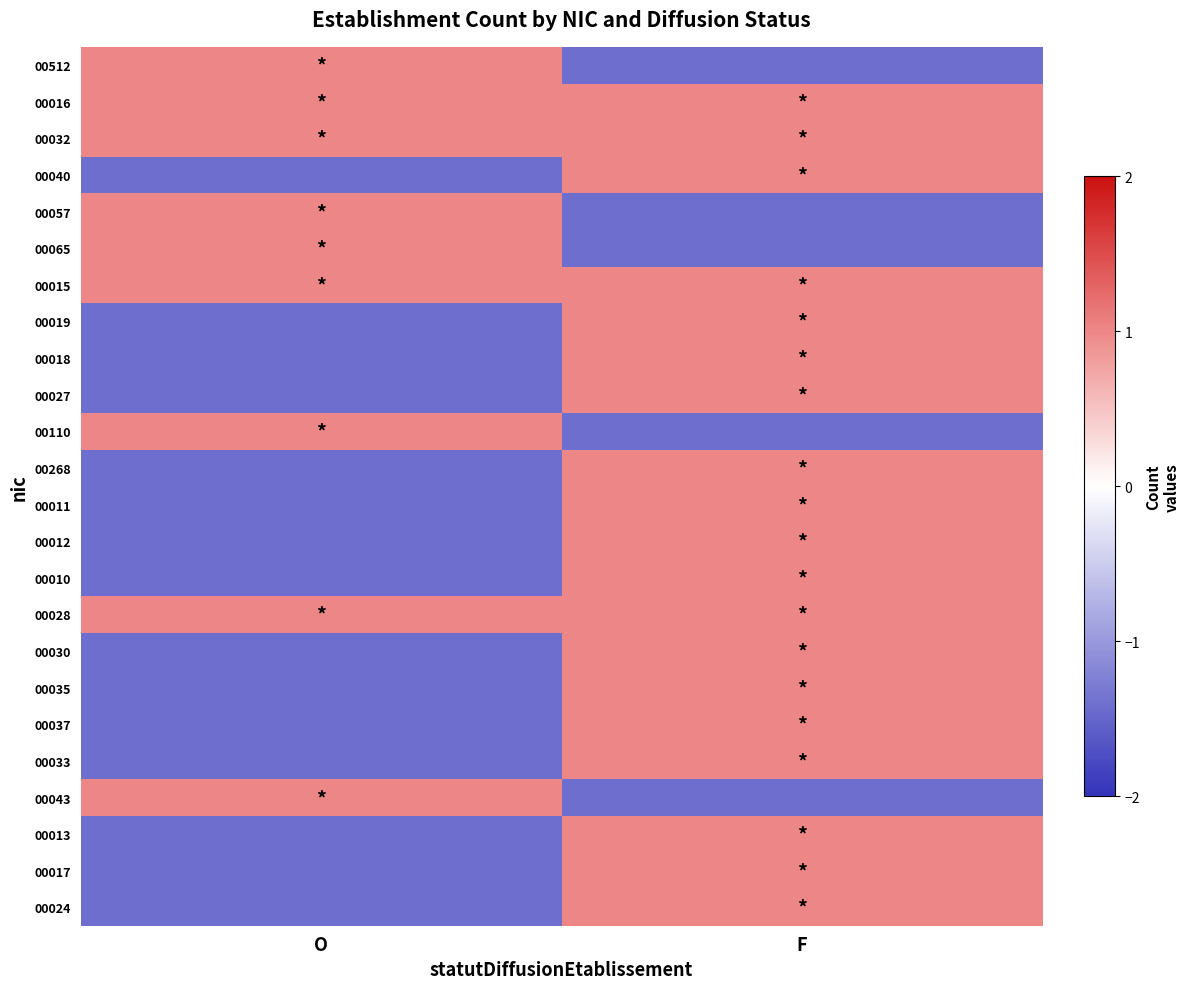

What is the minimum value shown in the chart?

-1.4